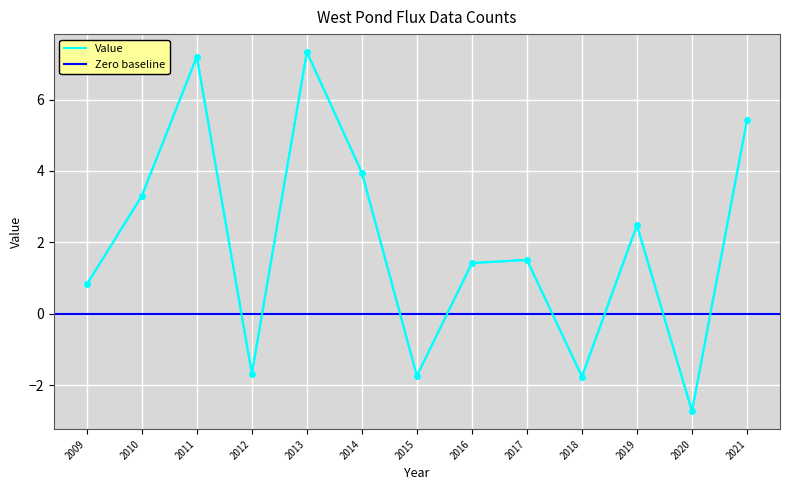

What is the value of the 4th point from the left?

-1.7